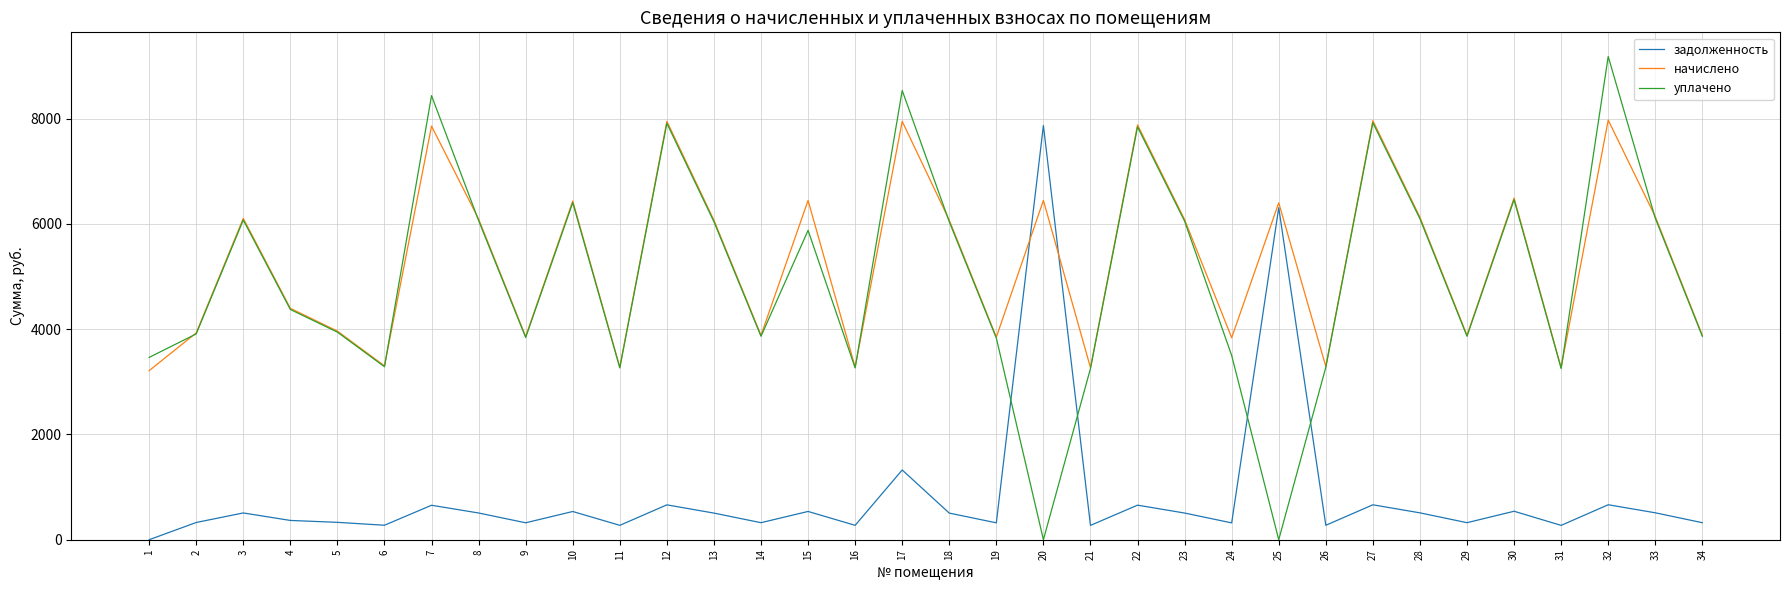

Where is the first local minimum for уплачено?

6